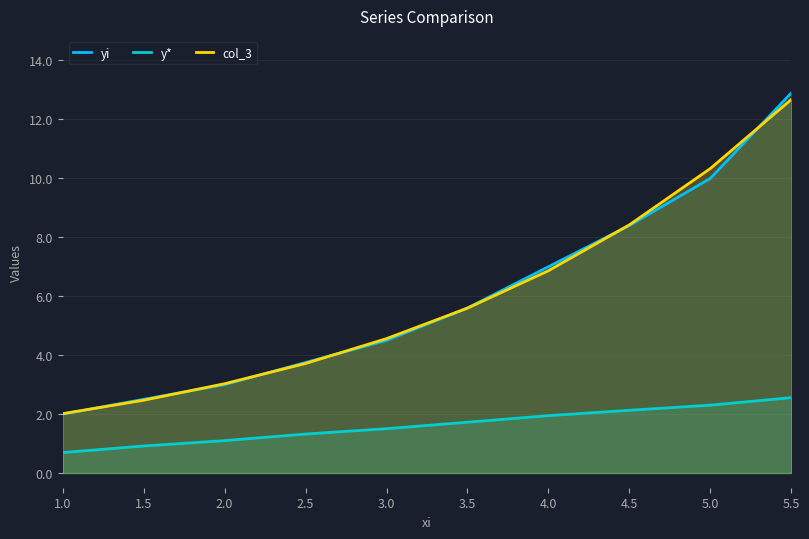

Is it true that yi equals 8.1 at 3.0?

False